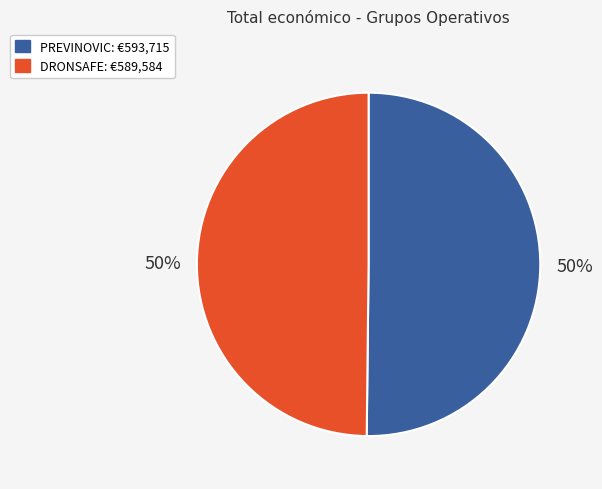

To the nearest percent, what percentage of the pie is PREVINOVIC?

50%